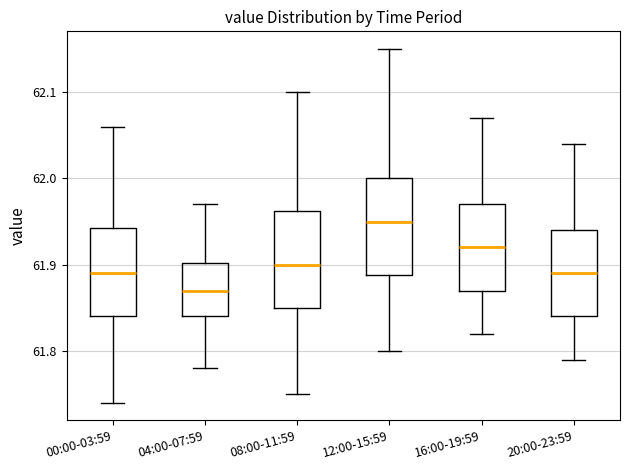

Where does the lower whisker of the box for 16:00-19:59 end on the y-axis? The values are not printed on the chart, so give them approximately, as read against the axis.

61.82